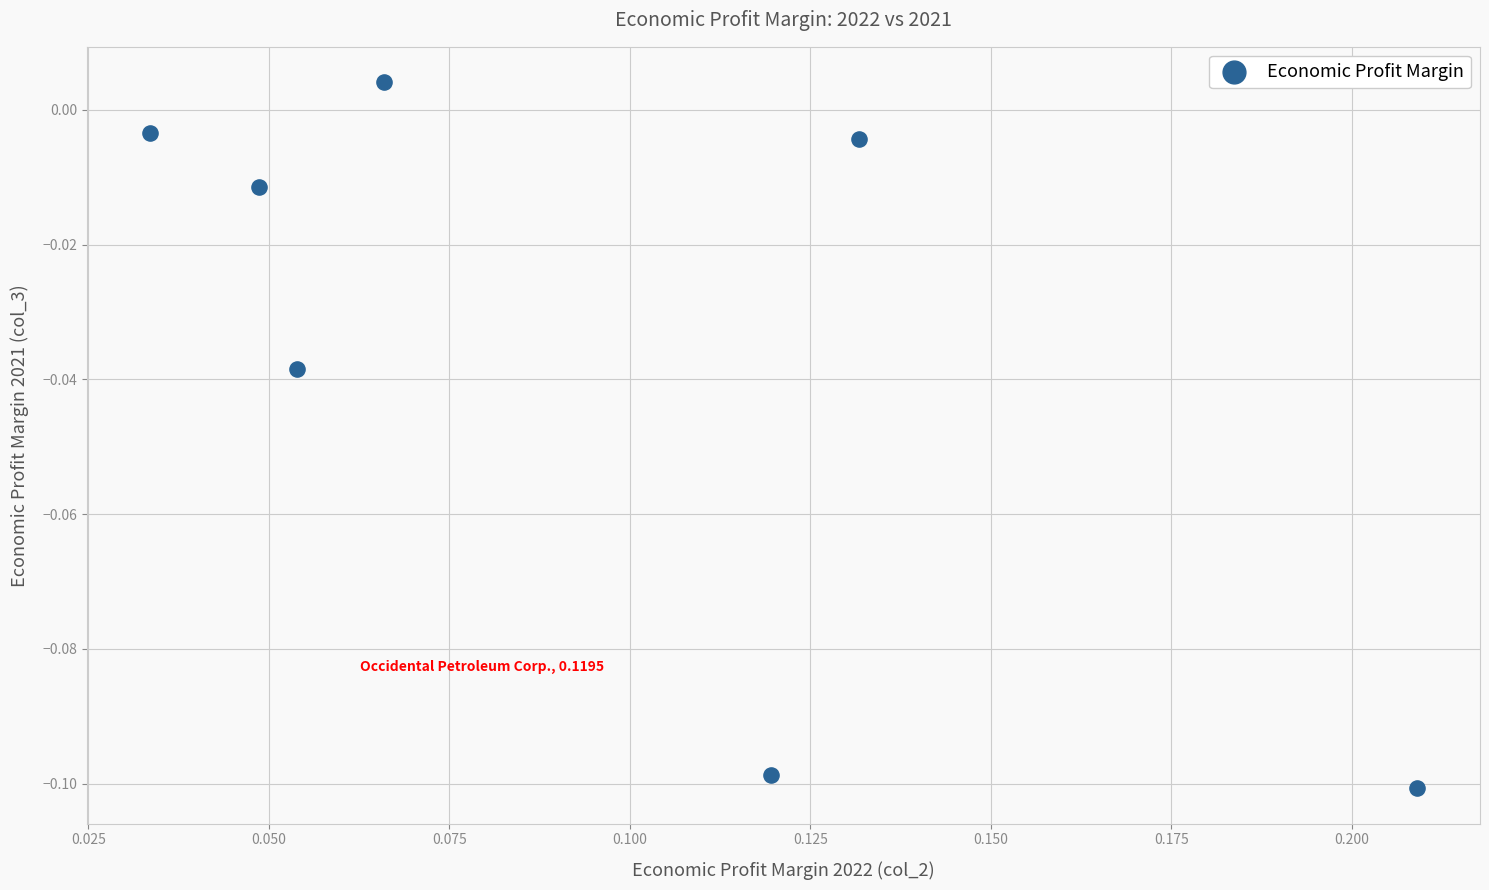

How many points are shown in the scatter plot?

7